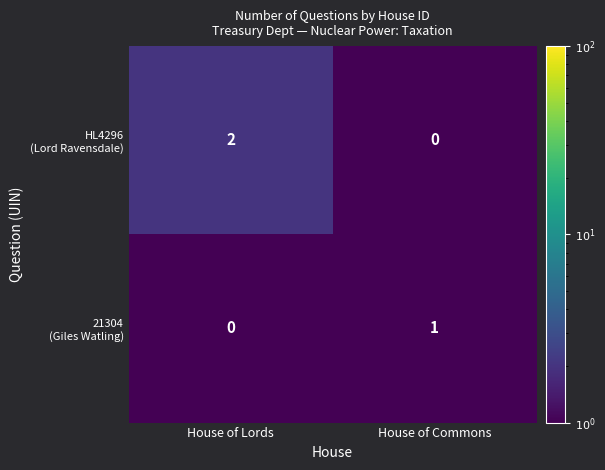

How many distinct data groups are displayed?

2